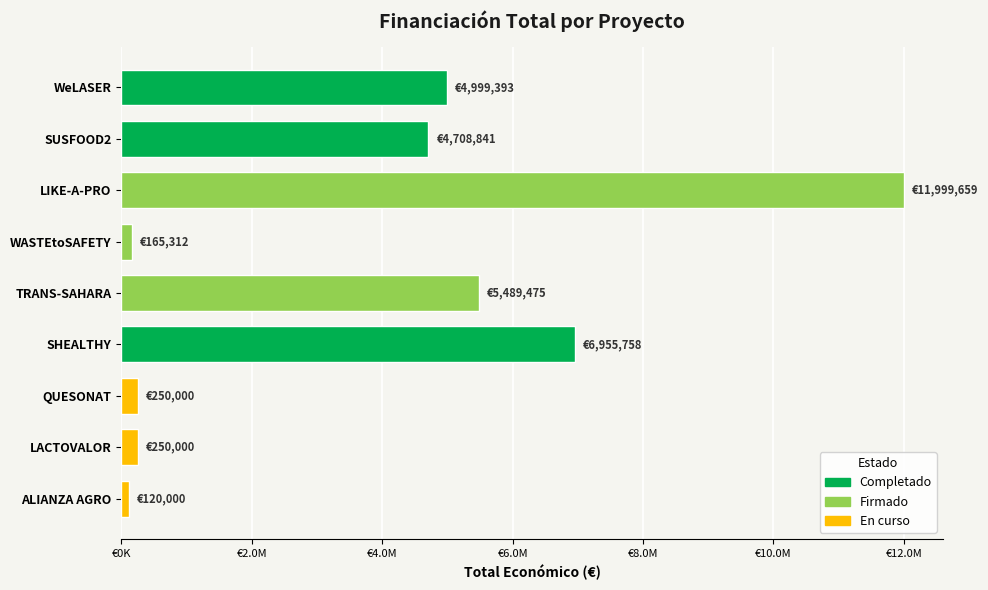

Are the bars grouped side by side (vs. stacked)?

No